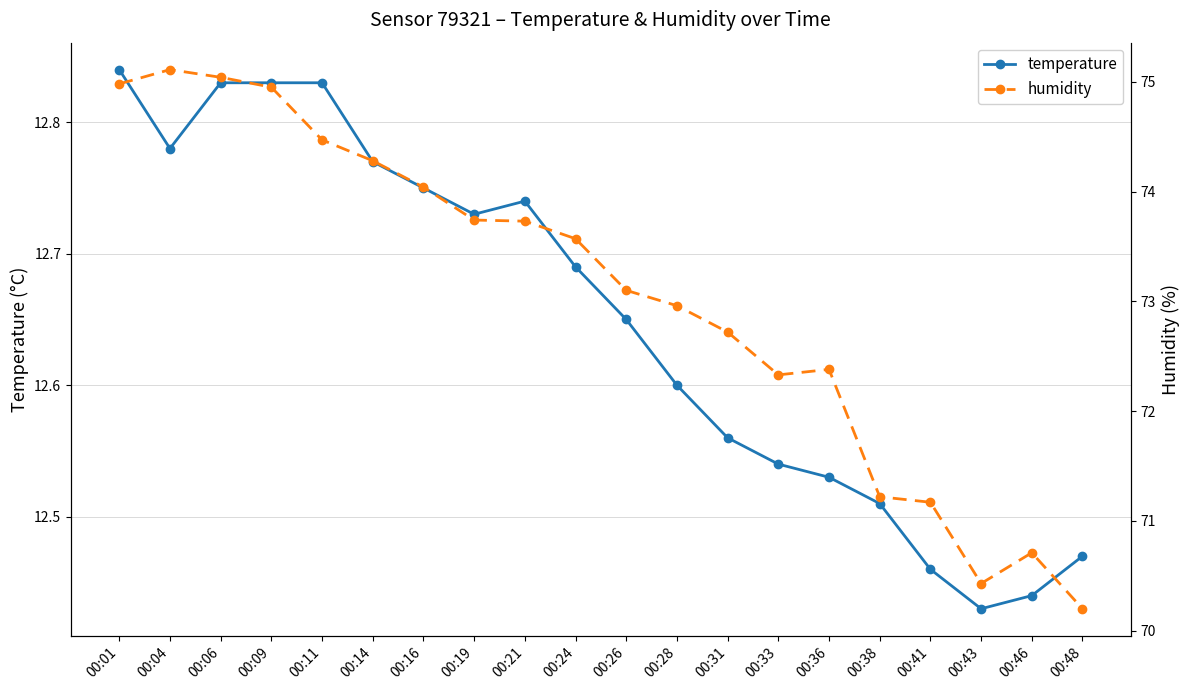

At how many categories does at least one series exceed 43?

20